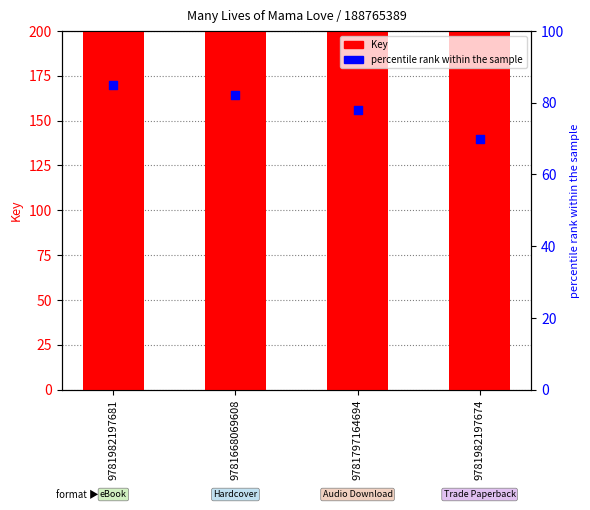

At which category is the sum across all series the highest?

9781982197681